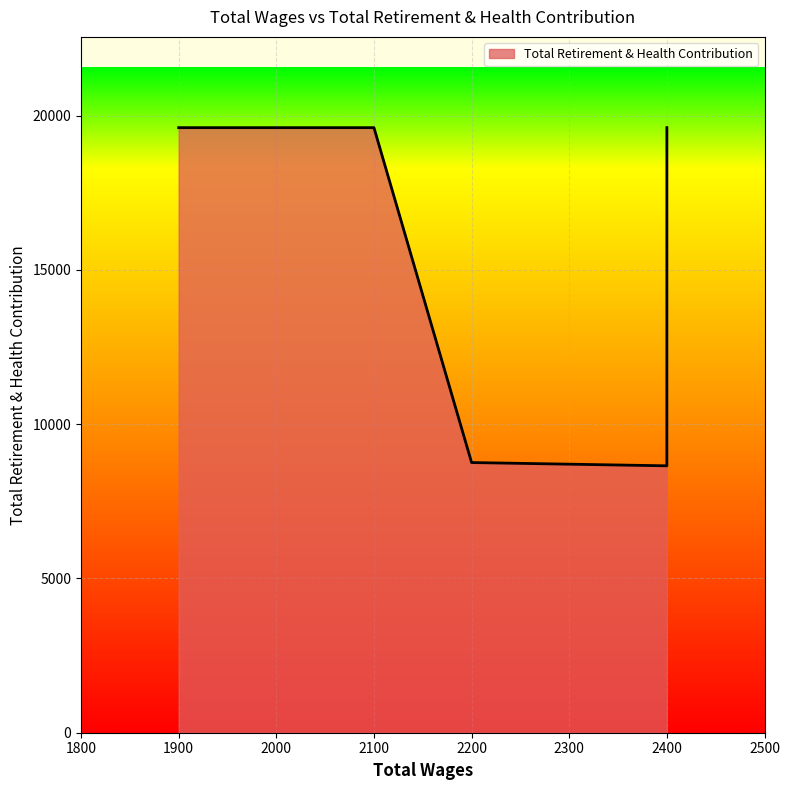

What is the value of the 1st point from the left?

19614